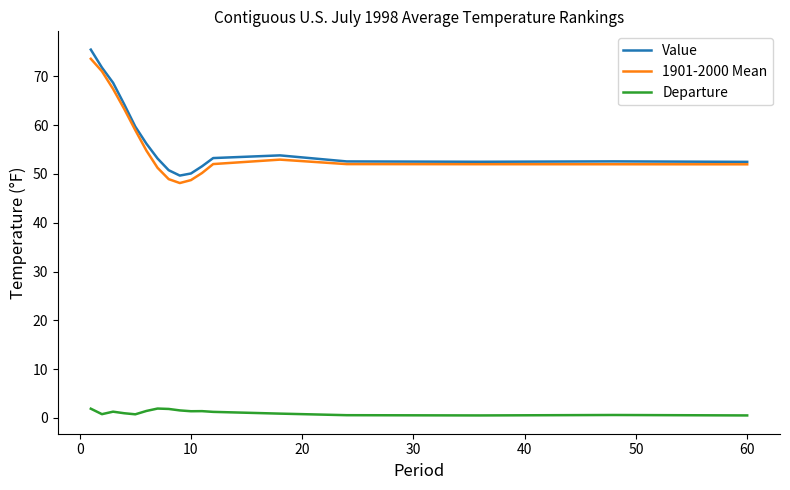

Count the number of categories in the chart.

17